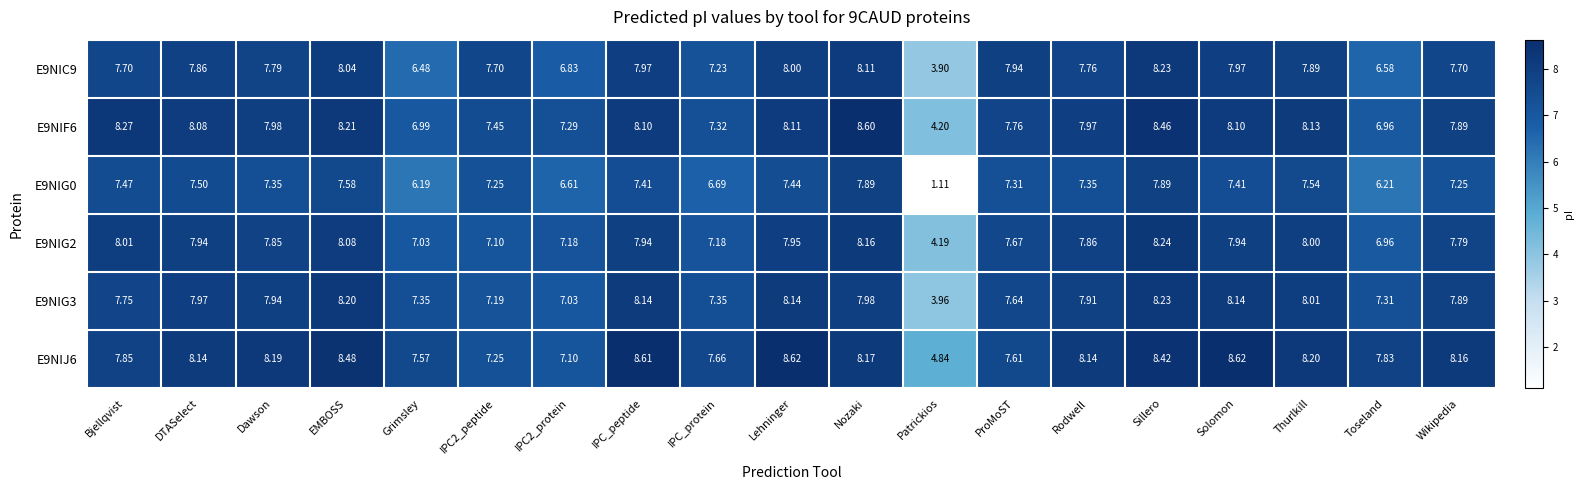

At which category does the chart reach its minimum across all series?

Patrickios